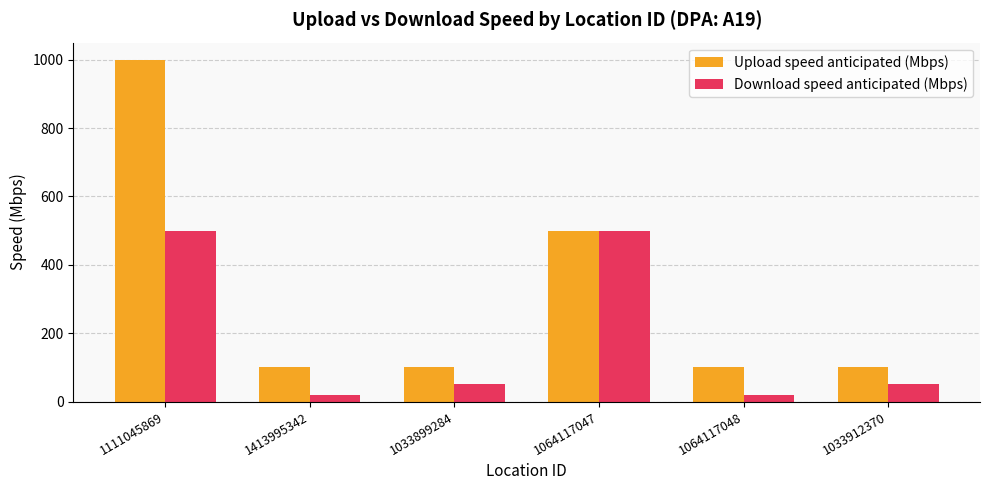

List the series in order of their peak value, lowest first.

Download speed anticipated (Mbps), Upload speed anticipated (Mbps)